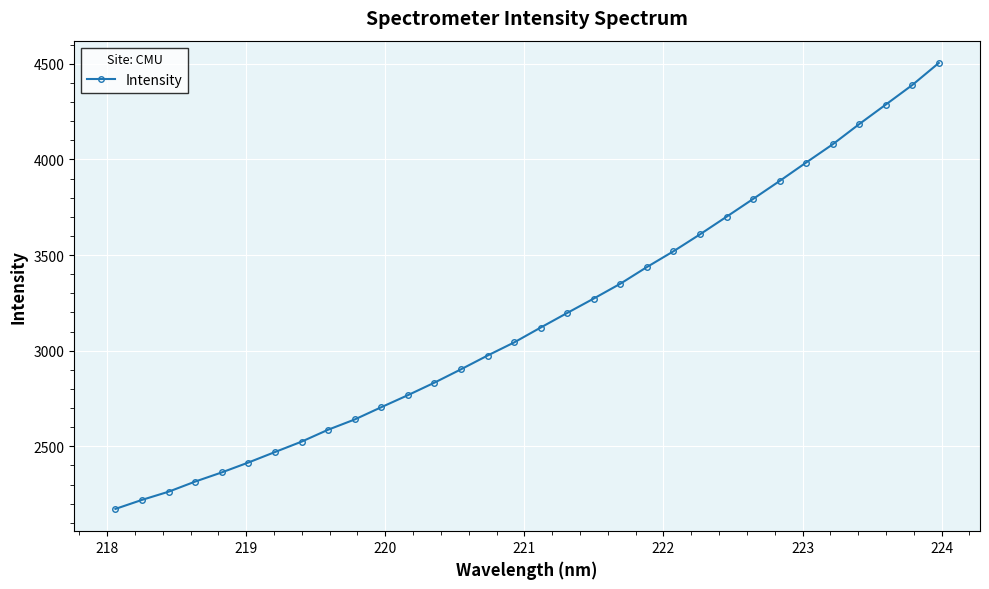

What is the maximum value shown in the chart?

4504.3